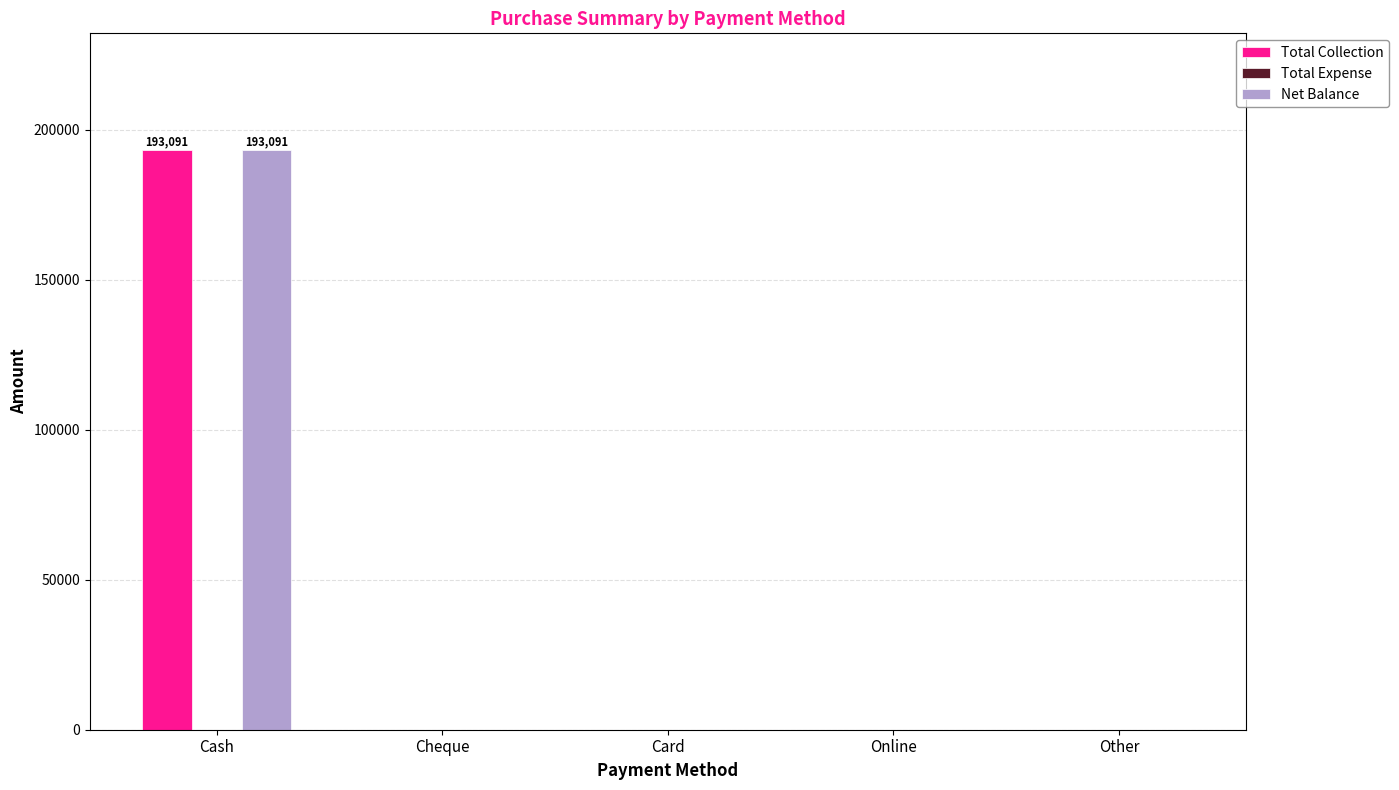

How many data points does each series have?

5